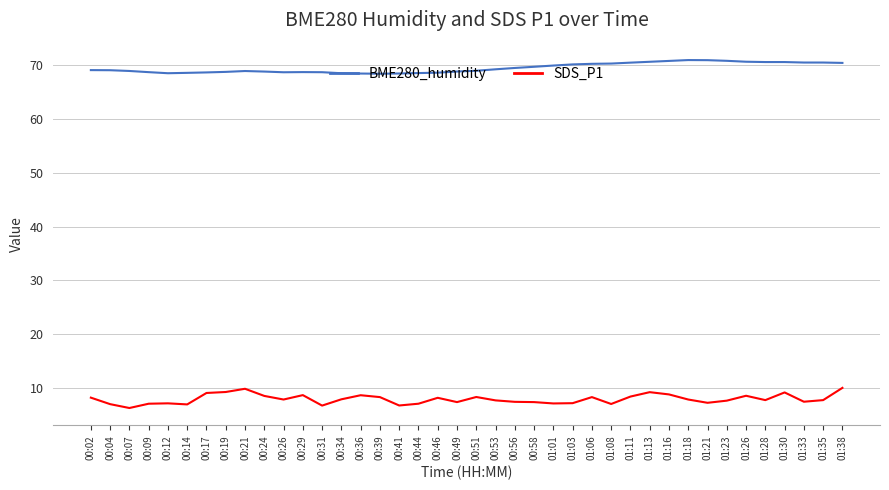

True or false: SDS_P1 and BME280_humidity intersect in this chart.

False